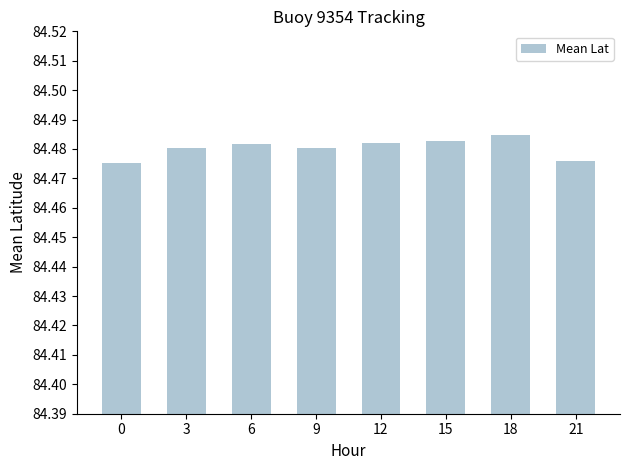

What is the sum of all values?

675.8